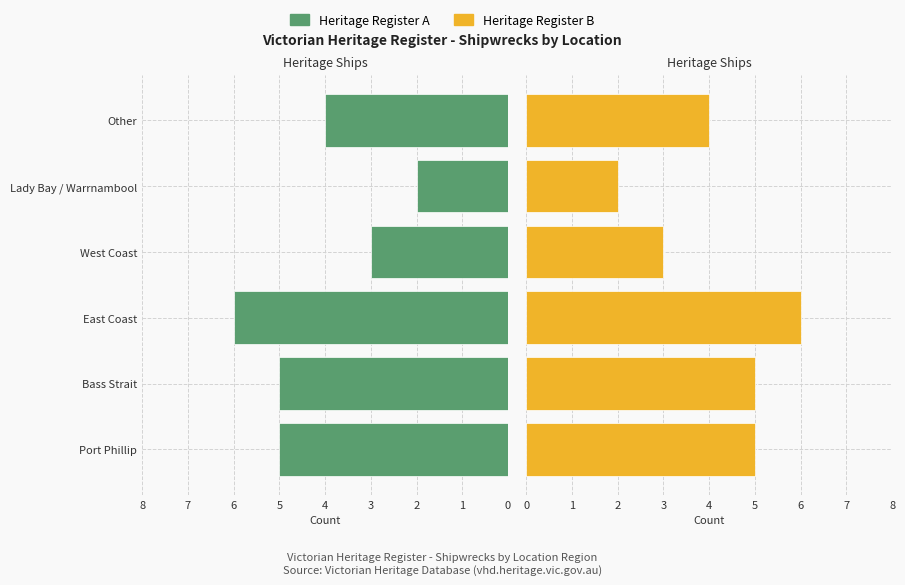

Reading left to right, list all the values displayed in this chart.

Count (A-side): 5	5	6	3	2	4
Count (B-side): 5	5	6	3	2	4